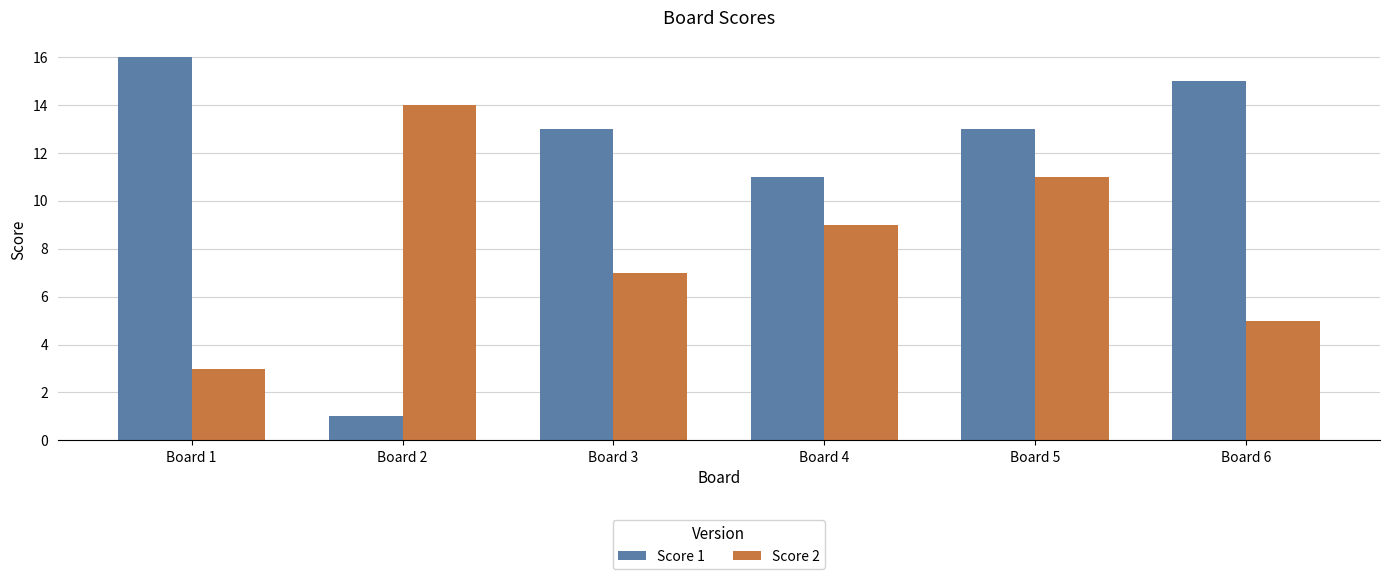

What is the sum of all Score 2 values?

49